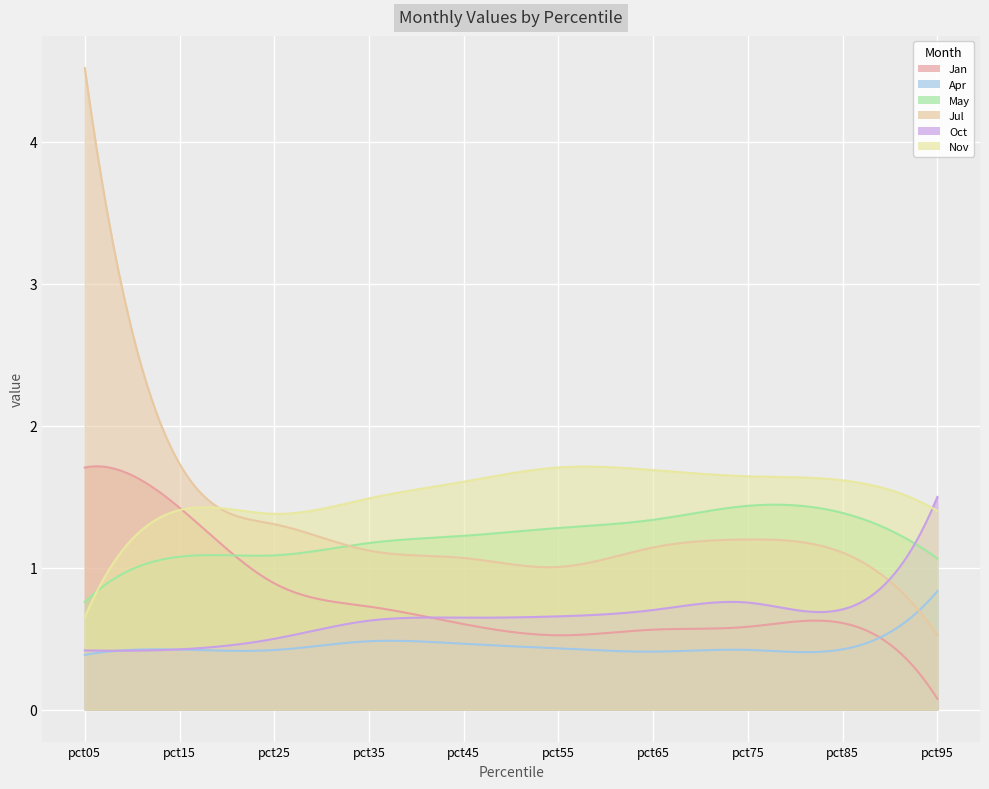

Is it true that May equals 0.8 at pct85?

False